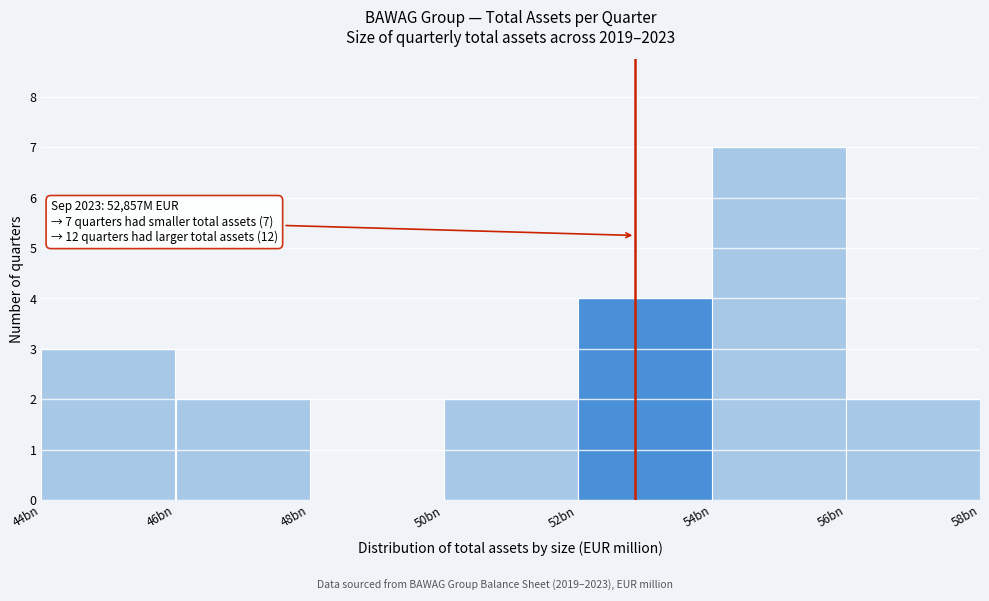

Reading left to right, what are all the values shown in this chart?

44bn=3	46bn=2	48bn=0	50bn=2	52bn=4	54bn=7	56bn=2